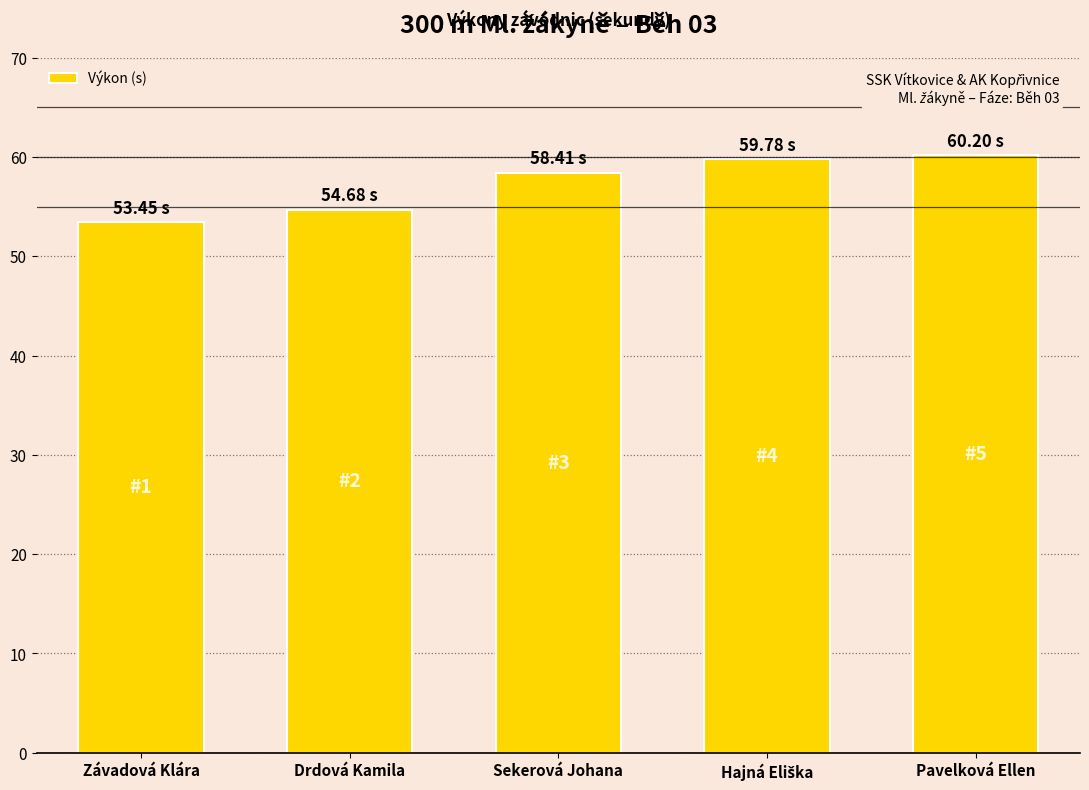

Between Pavelková Ellen and Sekerová Johana, which is larger?

Pavelková Ellen